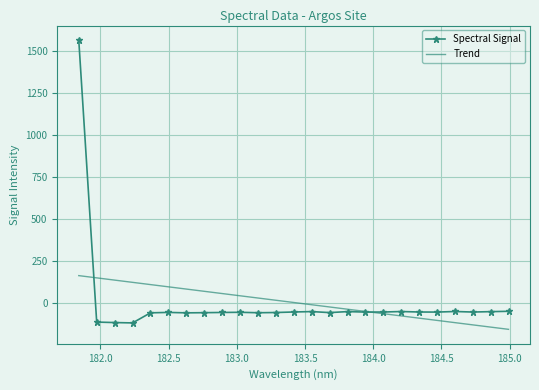

Which series has the largest range (max minus min)?

Spectral Signal